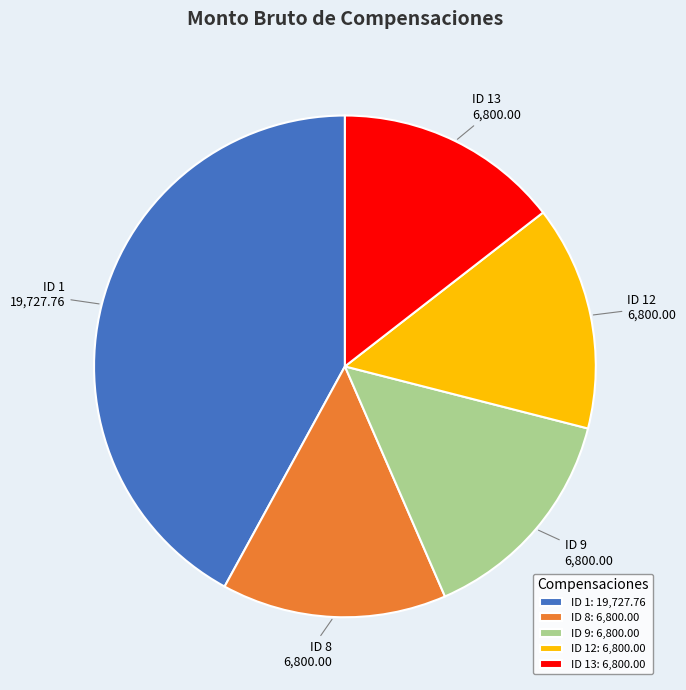

Is the sum of ID 12 and ID 9 greater than half?

No